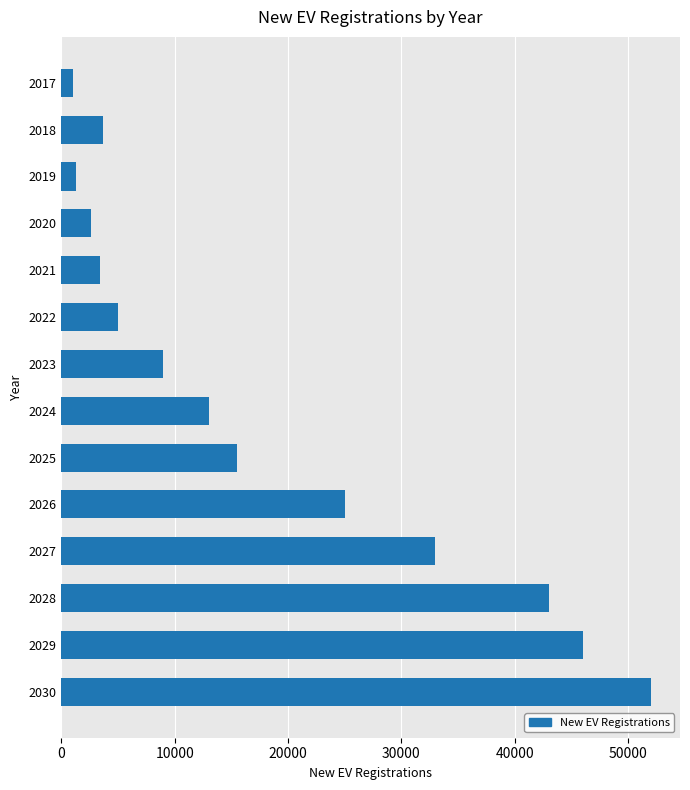

True or false: the data shows 16229 at 2026.

False